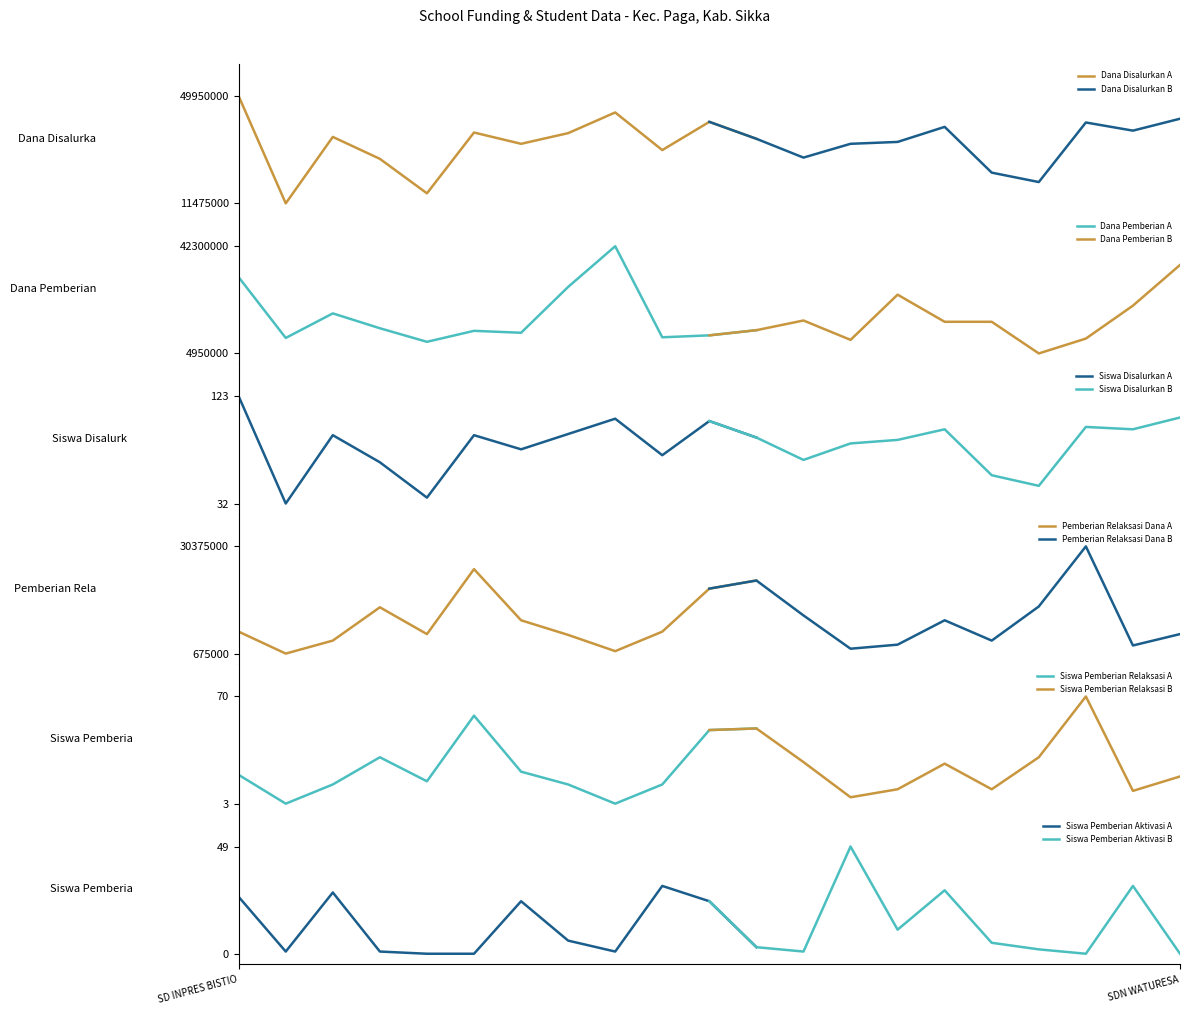

In Siswa Disalurkan, how many points are higher than both neighbors (excluding endpoints)?

6